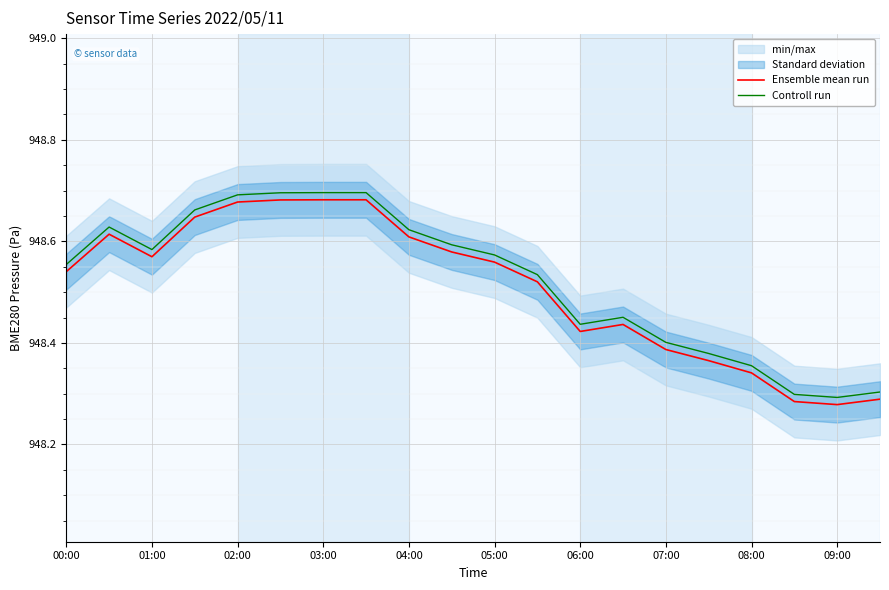

Rank the series by their average value, from lowest to highest.

Ensemble mean run, Controll run